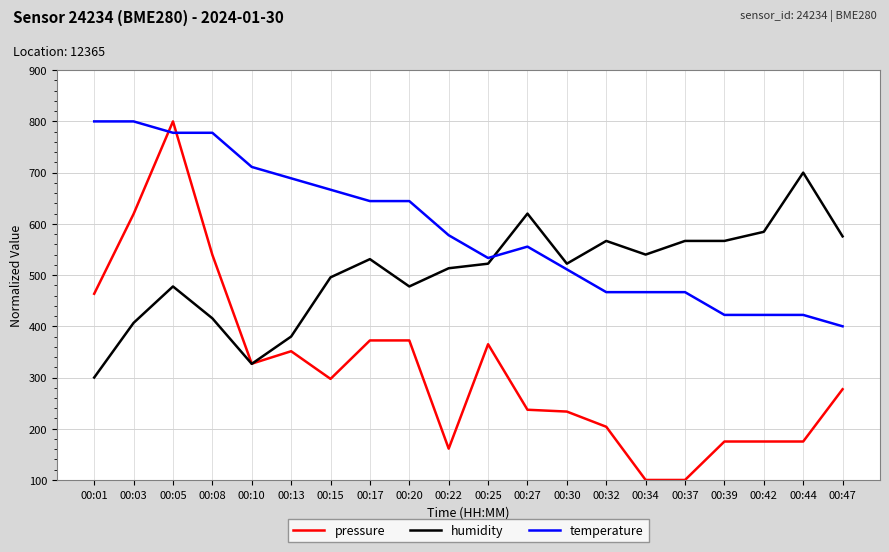

How many lines are shown in the chart?

3